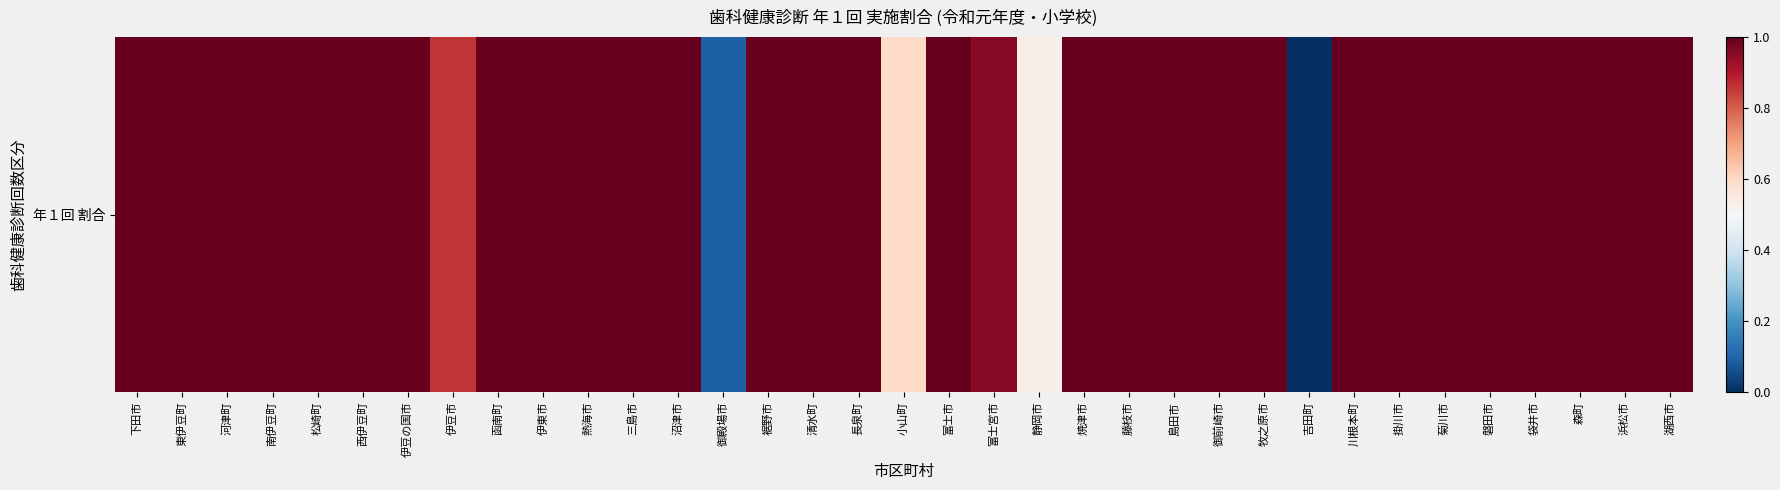

The value at 牧之原市 is 1.0. True or false?

True